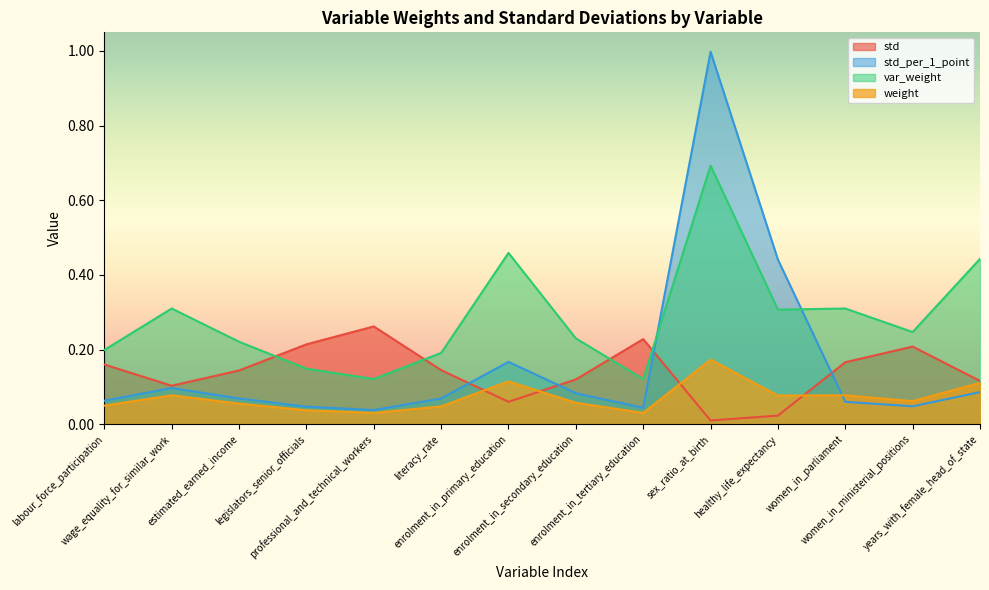

True or false: weight has more than 1 interior local peaks.

True